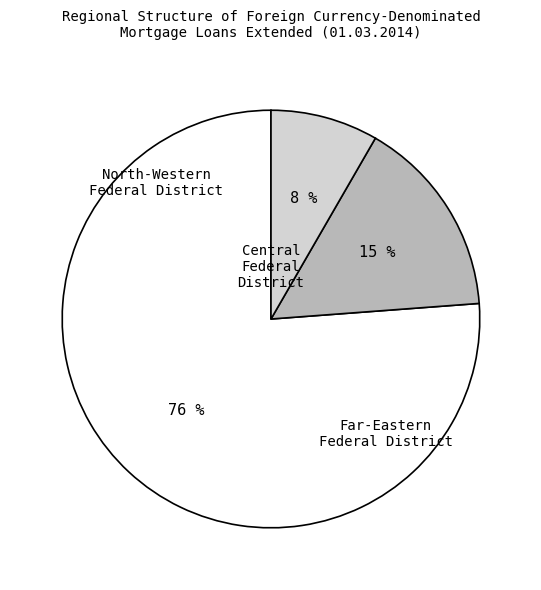

Is there a majority slice in this chart?

Yes